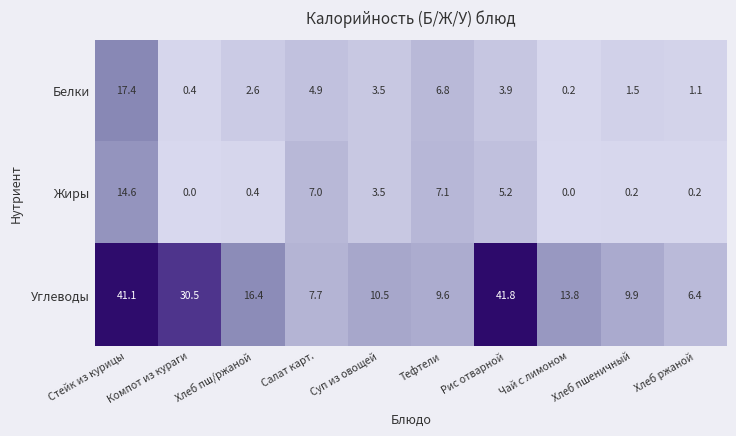

What is the difference between the second highest and minimum values in the Белки series?

6.6